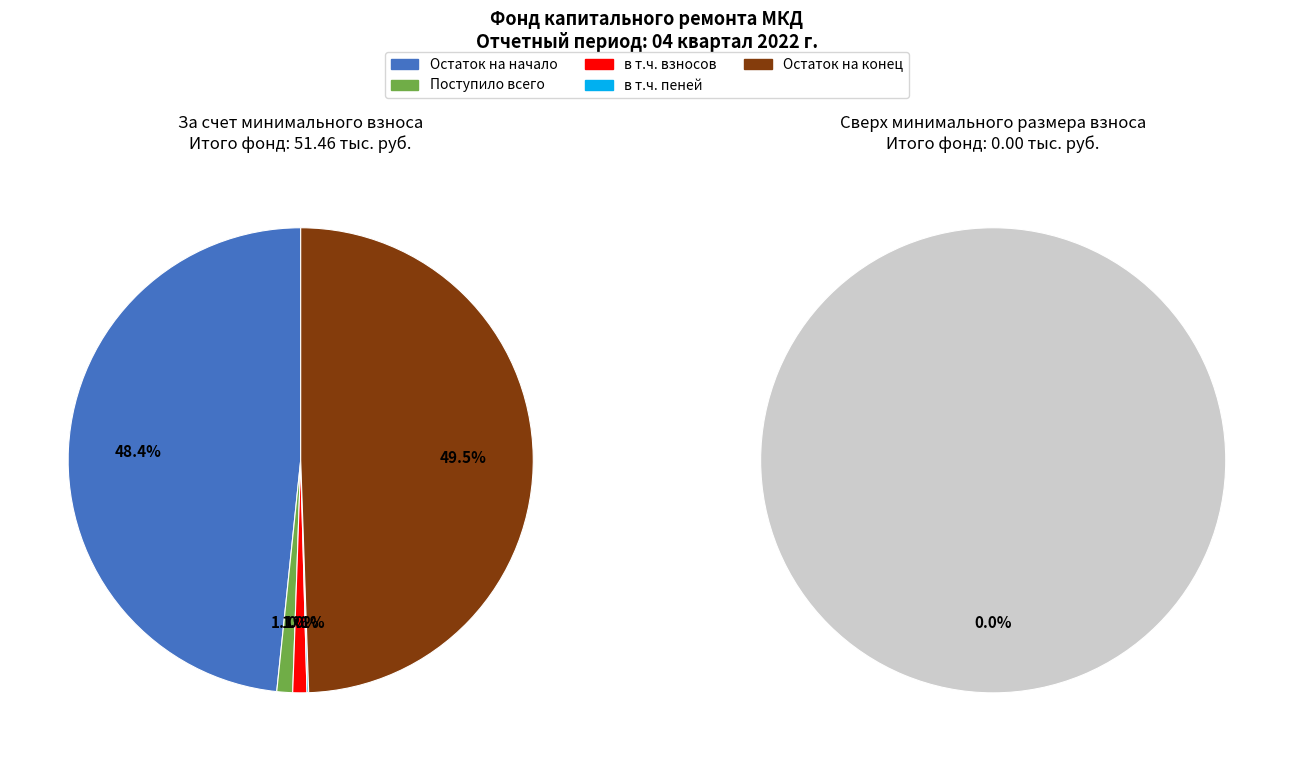

What percentage is the в т.ч. взносов slice, to the nearest percent?

1%